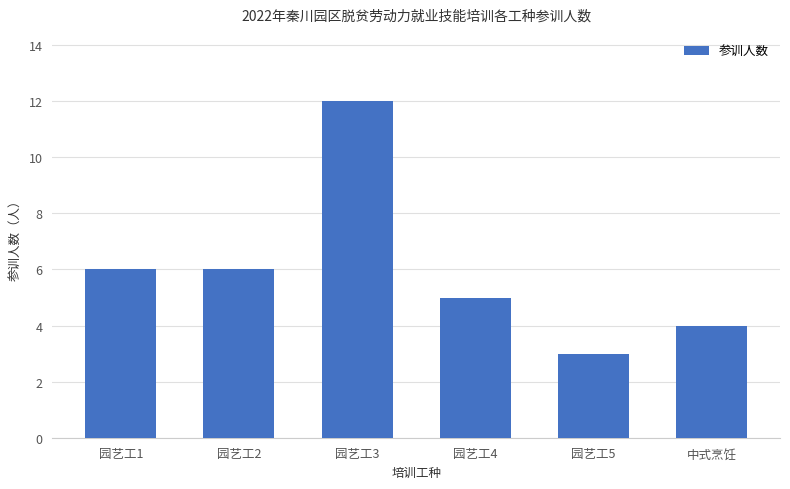

Between 园艺工2 and 园艺工3, which is larger?

园艺工3